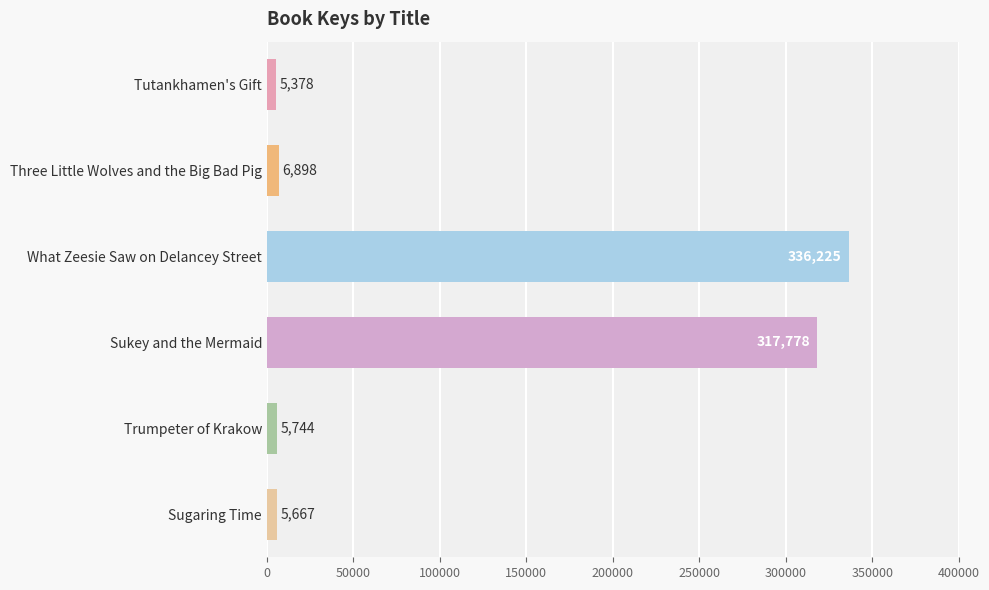

What is the sum of all values?

677690